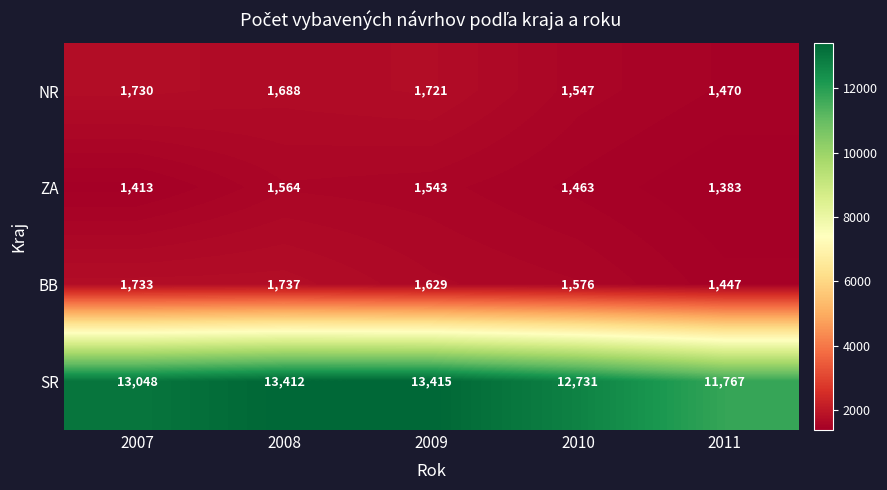

What is the minimum value for ZA?

1383